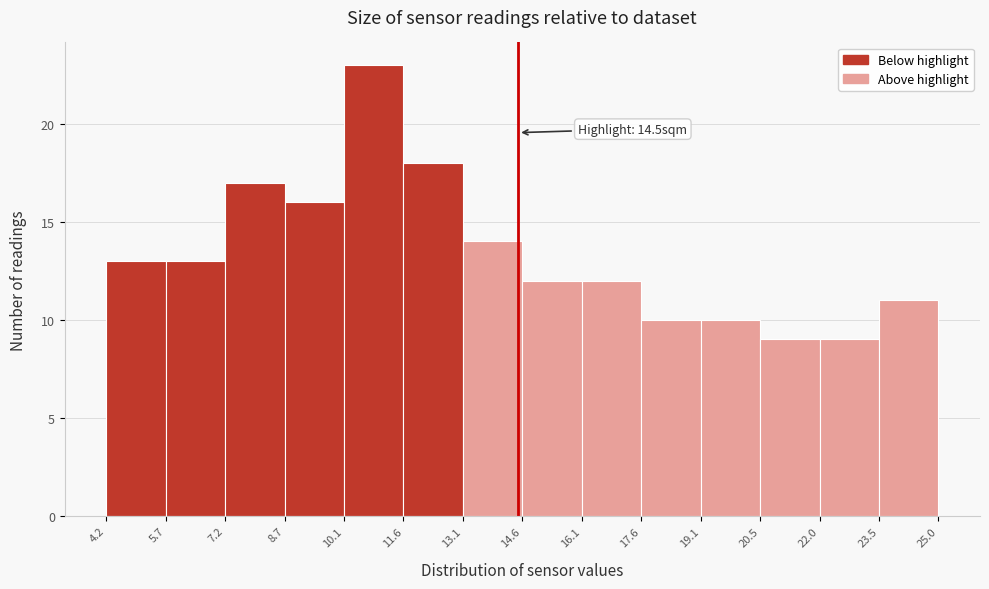

Which range on the x-axis has the tallest bar?

10.1 to 11.6